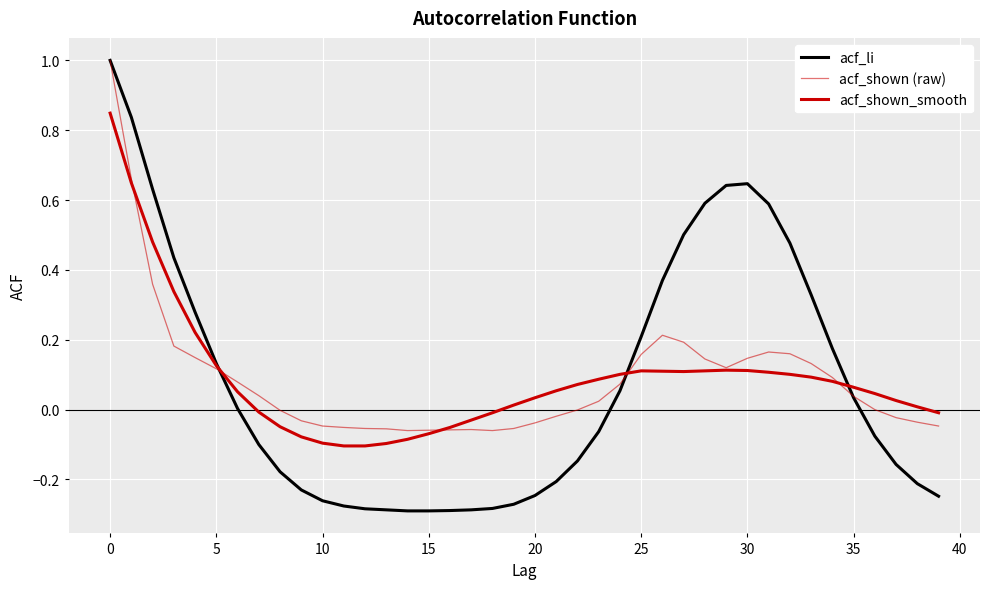

Does the chart display data point markers on the line(s)?

No